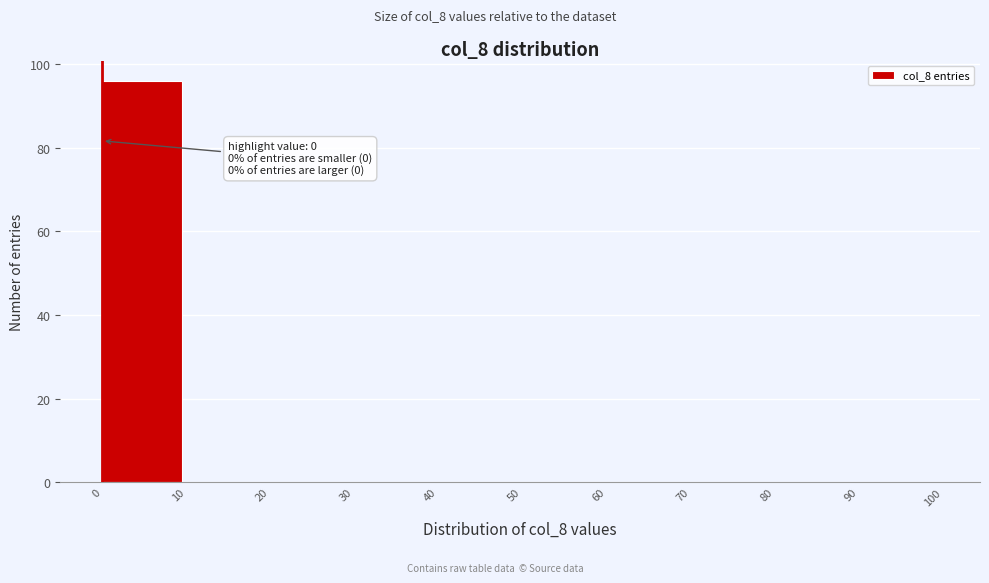

Over which range of the x-axis is the bar tallest?

0 to 10